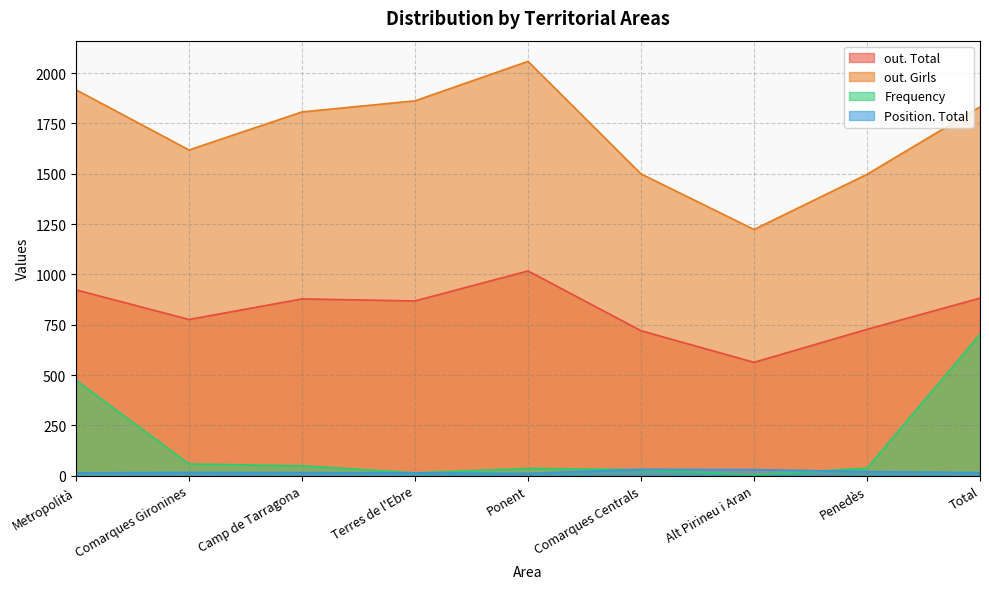

Where is the first local minimum for out. Total?

Comarques Gironines